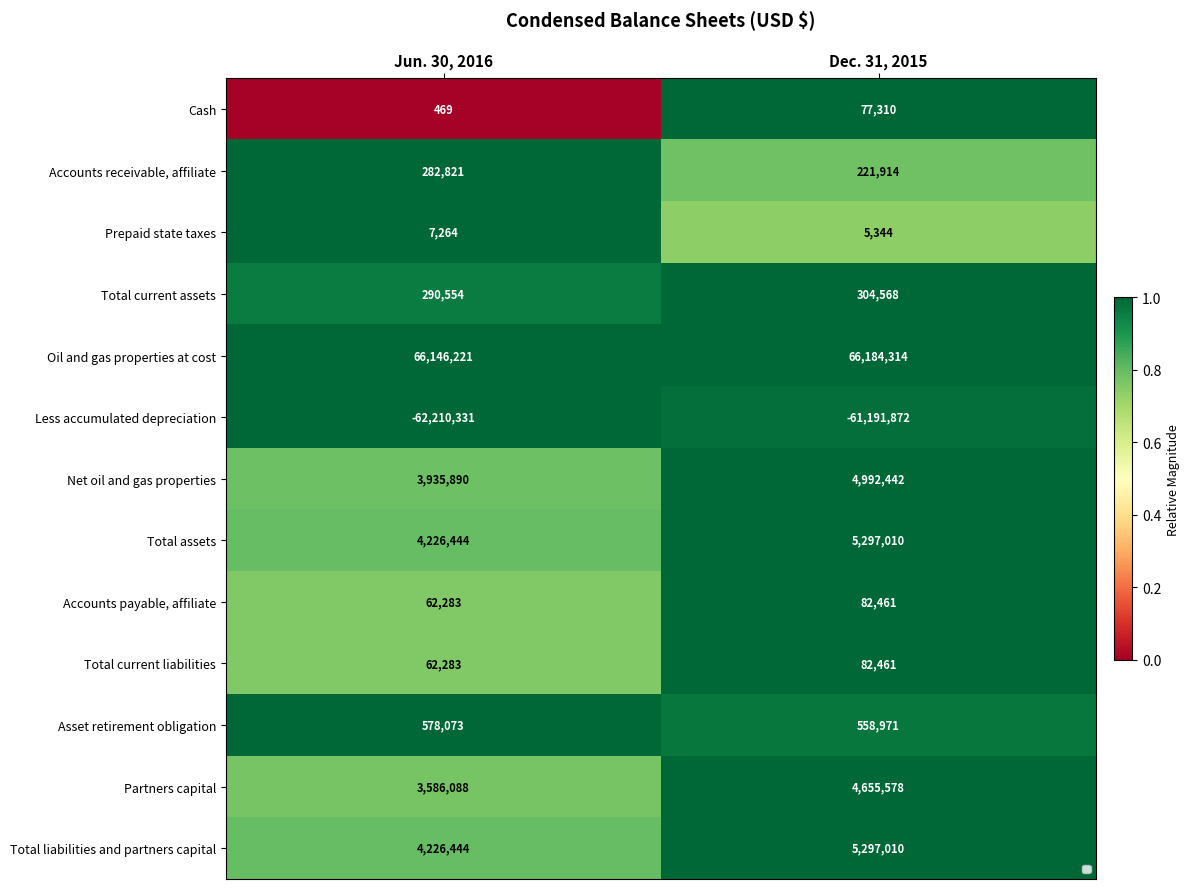

Read the Partners capital value at Jun. 30, 2016.

3586088